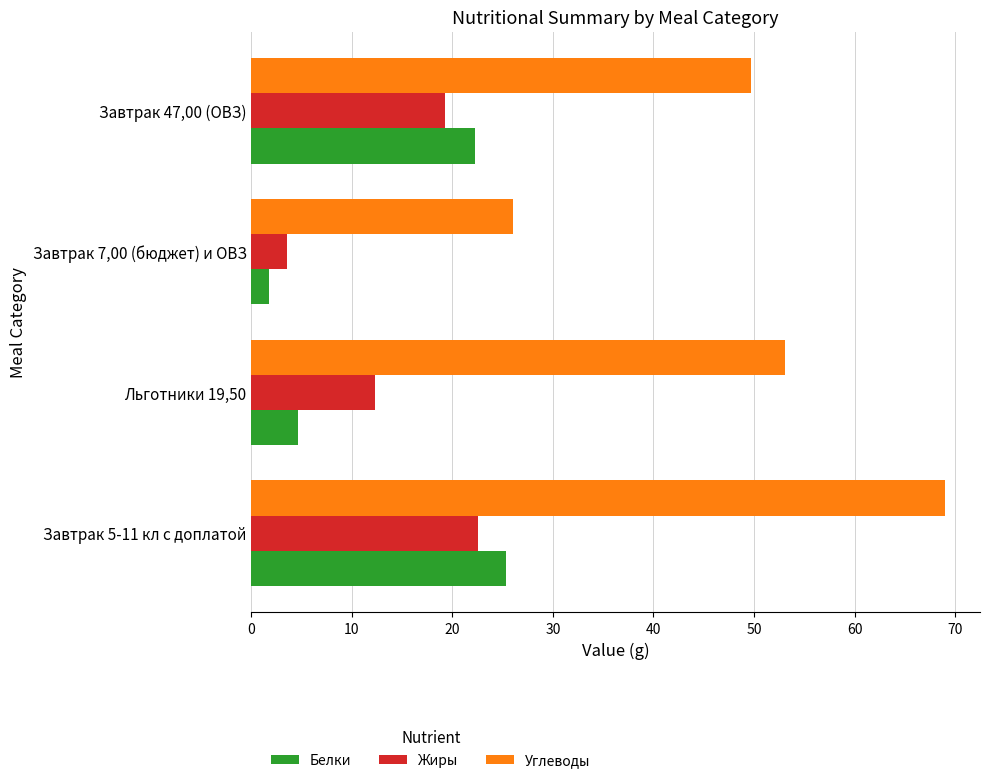

How many data points does each series have?

4